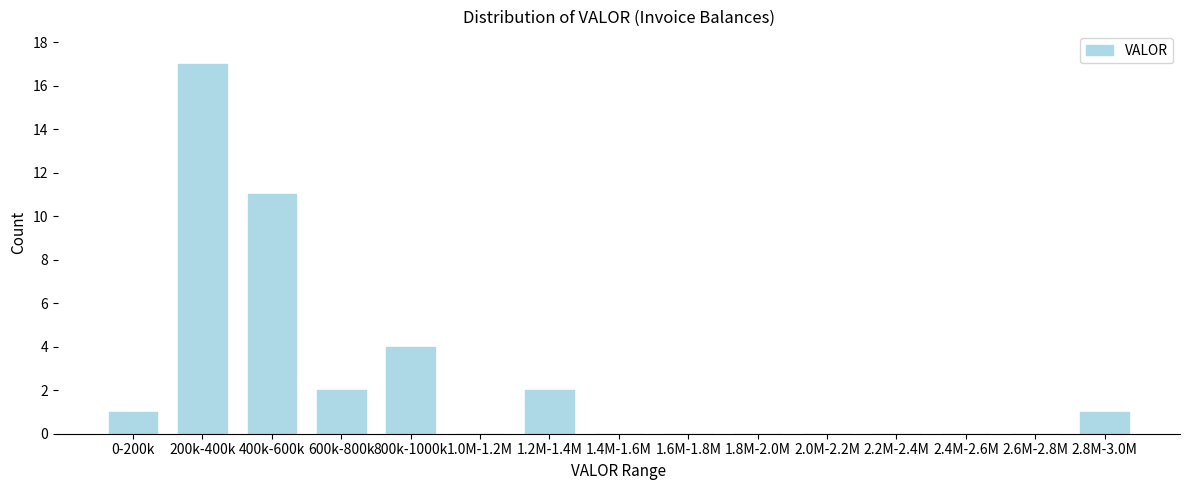

Reading left to right, list all the values displayed in this chart.

0-200k=1	200k-400k=17	400k-600k=11	600k-800k=2	800k-1000k=4	1.0M-1.2M=0	1.2M-1.4M=2	1.4M-1.6M=0	1.6M-1.8M=0	1.8M-2.0M=0	2.0M-2.2M=0	2.2M-2.4M=0	2.4M-2.6M=0	2.6M-2.8M=0	2.8M-3.0M=1